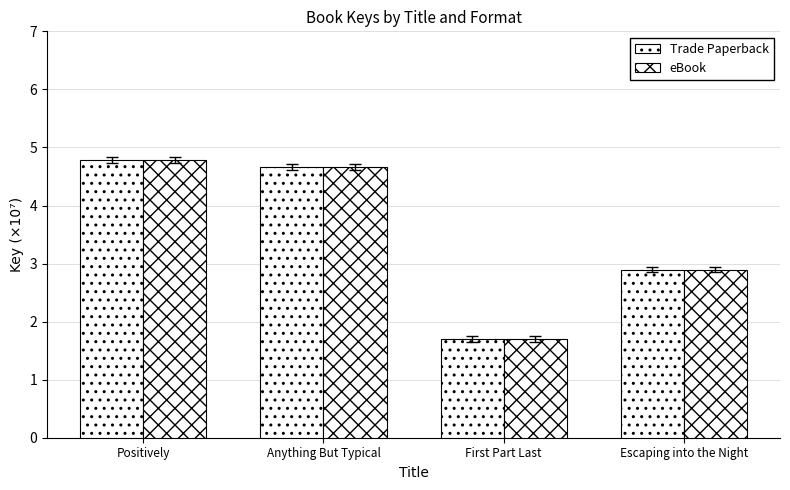

What value does the Trade Paperback series have at Anything But Typical?

4.7